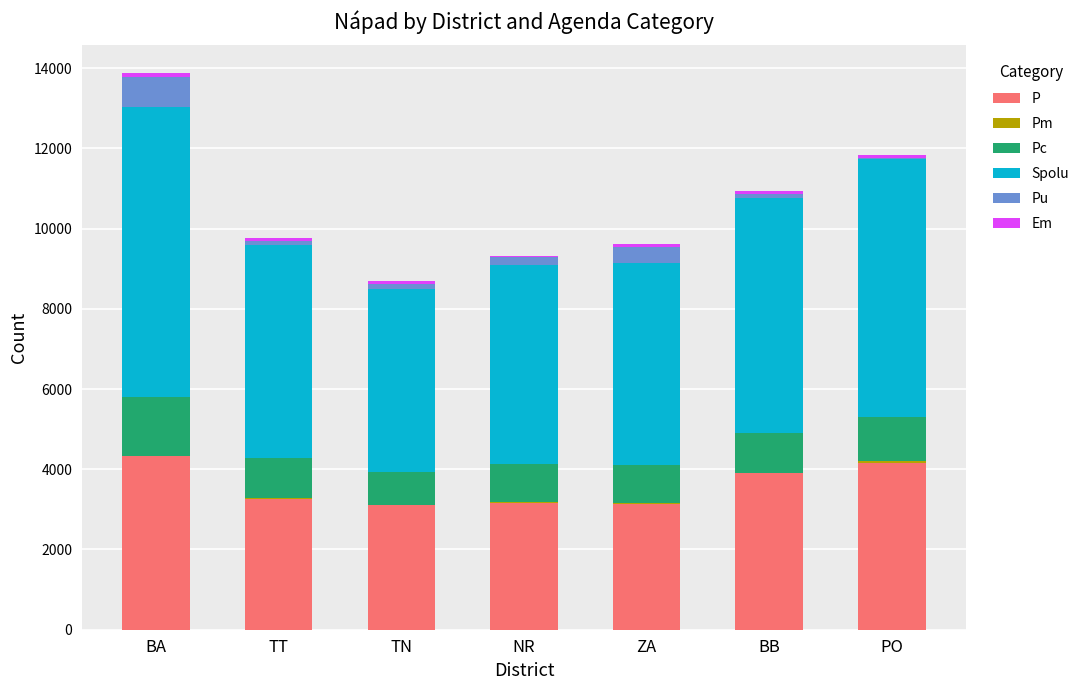

What is the maximum value for P?

4338